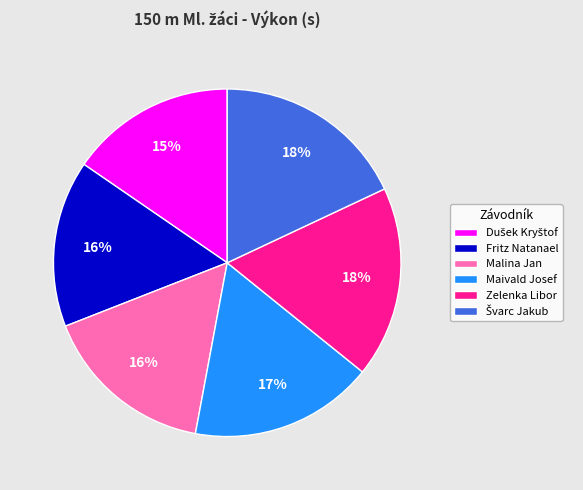

How many slices are in this pie chart?

6